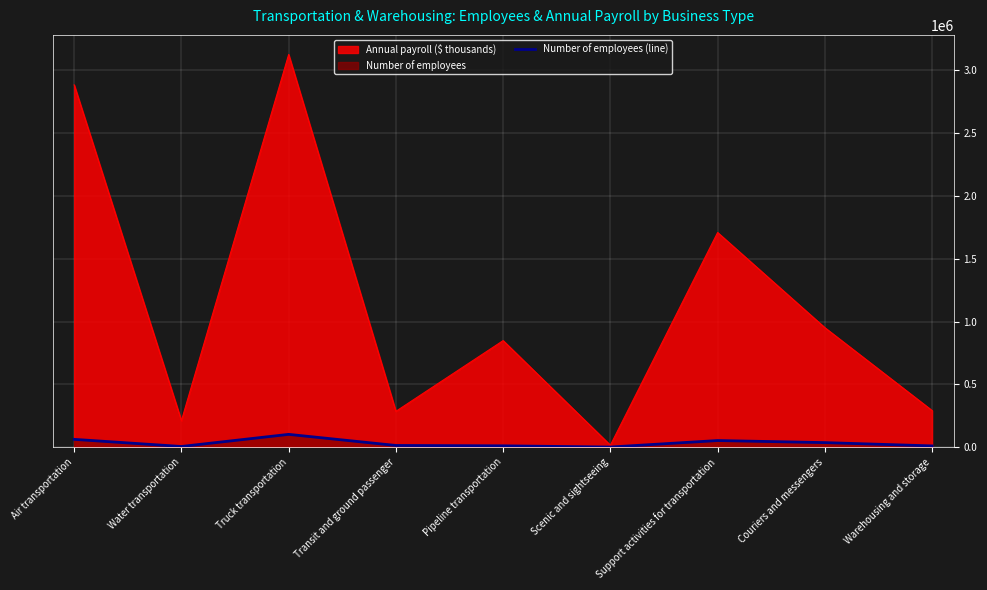

How many lines are shown in the chart?

2